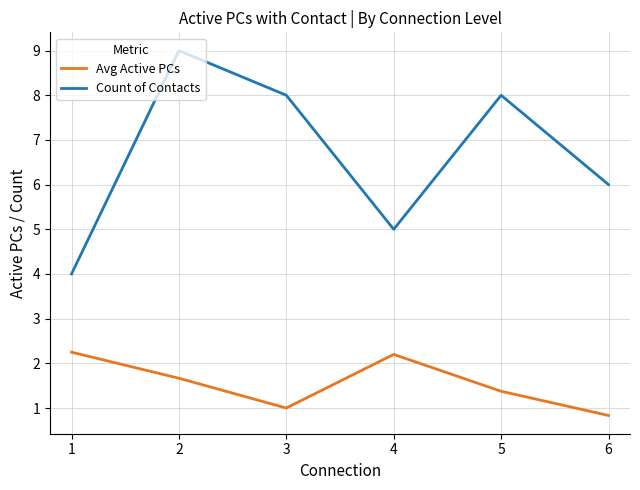

What is the difference between the Avg Active PCs values at 5 and 3?

0.4